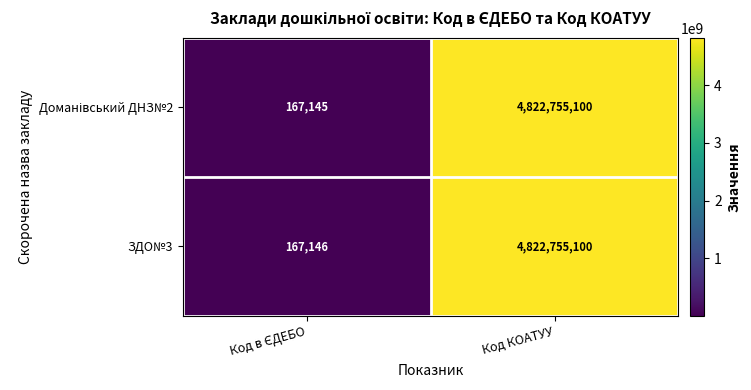

Which category has the highest value across all series?

Код КОАТУУ